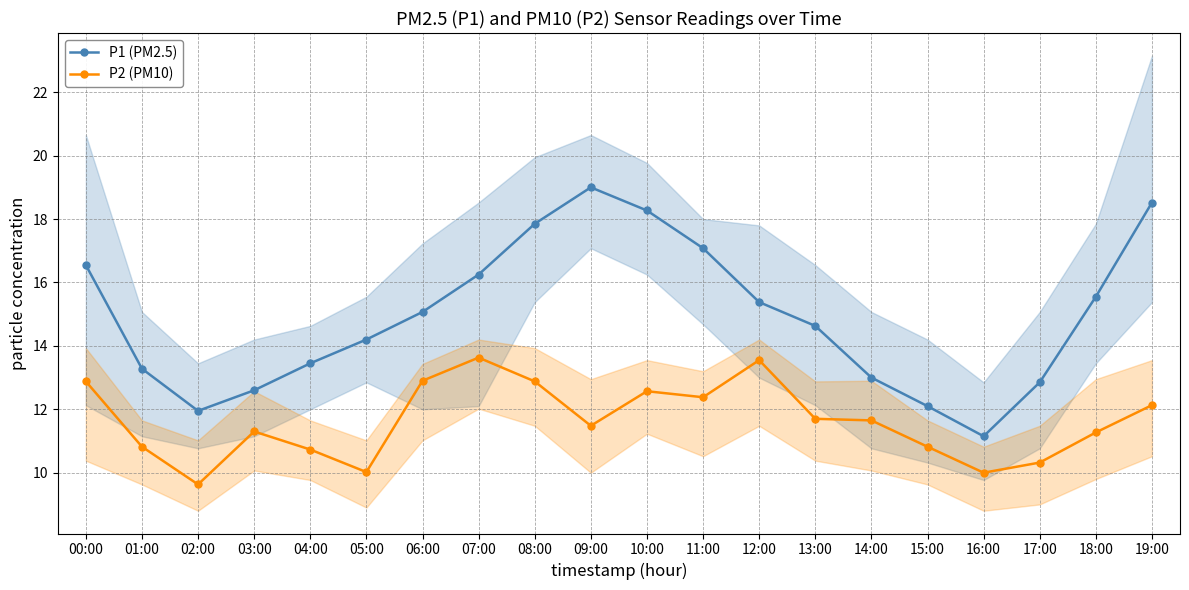

What is the label of the 12th point from the right?

08:00